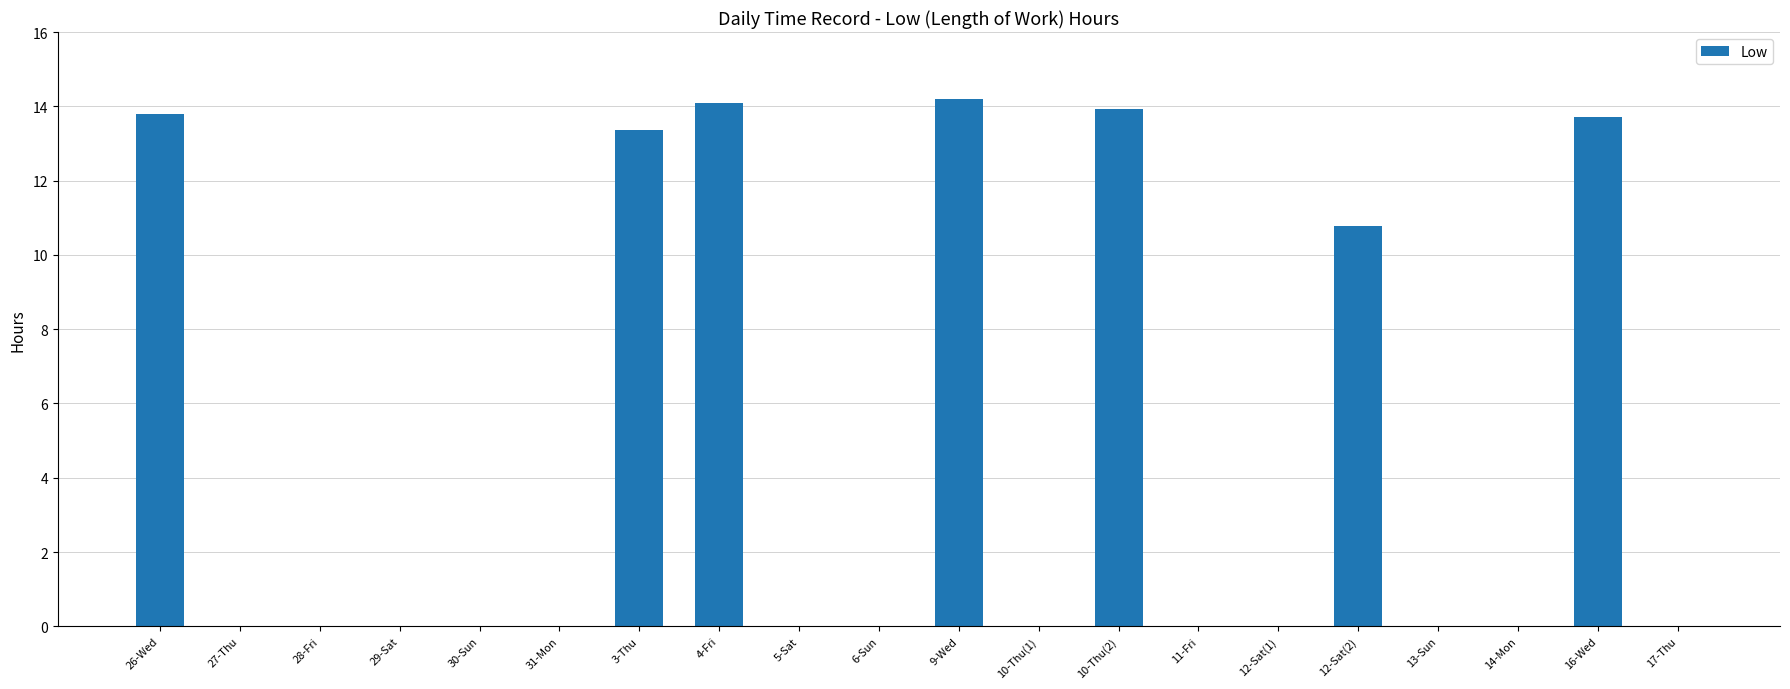

Reading right to left, extract all data points from this chart.

17-Thu=0.0	16-Wed=13.7	14-Mon=0.0	13-Sun=0.0	12-Sat(2)=10.8	12-Sat(1)=0.0	11-Fri=0.0	10-Thu(2)=13.9	10-Thu(1)=0.0	9-Wed=14.2	6-Sun=0.0	5-Sat=0.0	4-Fri=14.1	3-Thu=13.4	31-Mon=0.0	30-Sun=0.0	29-Sat=0.0	28-Fri=0.0	27-Thu=0.0	26-Wed=13.8